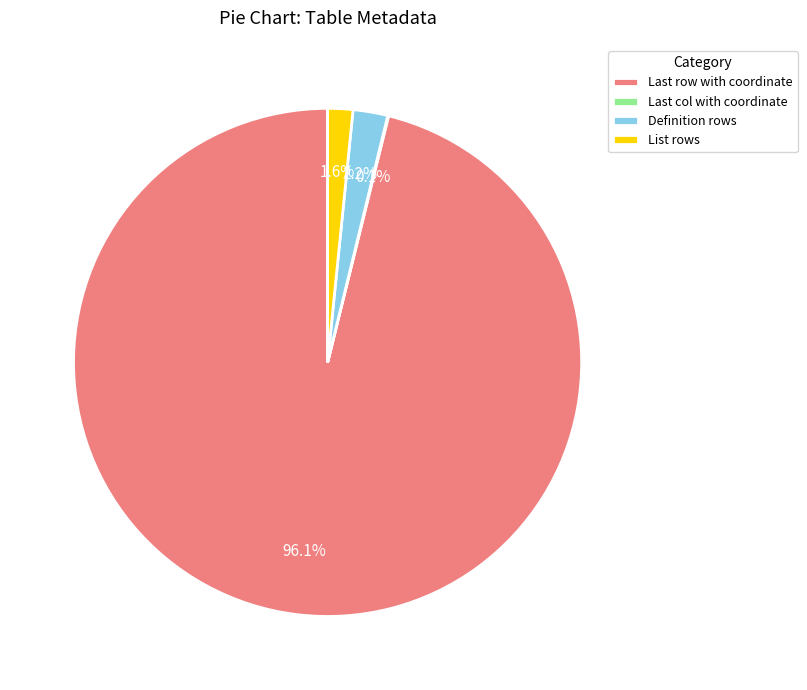

Which slice is the largest?

Last row with coordinate